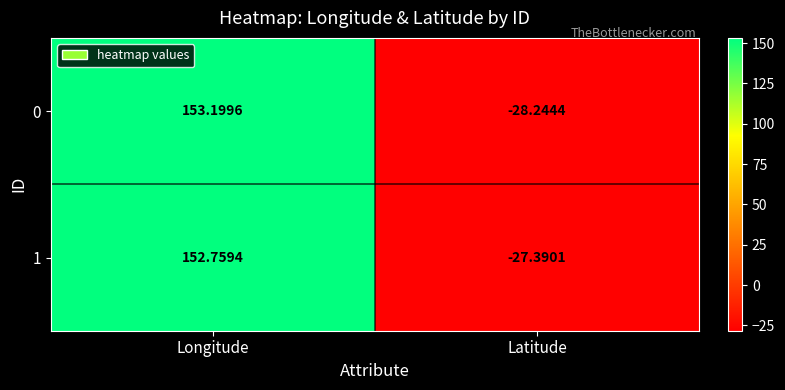

Which label corresponds to the largest value in the chart?

Longitude